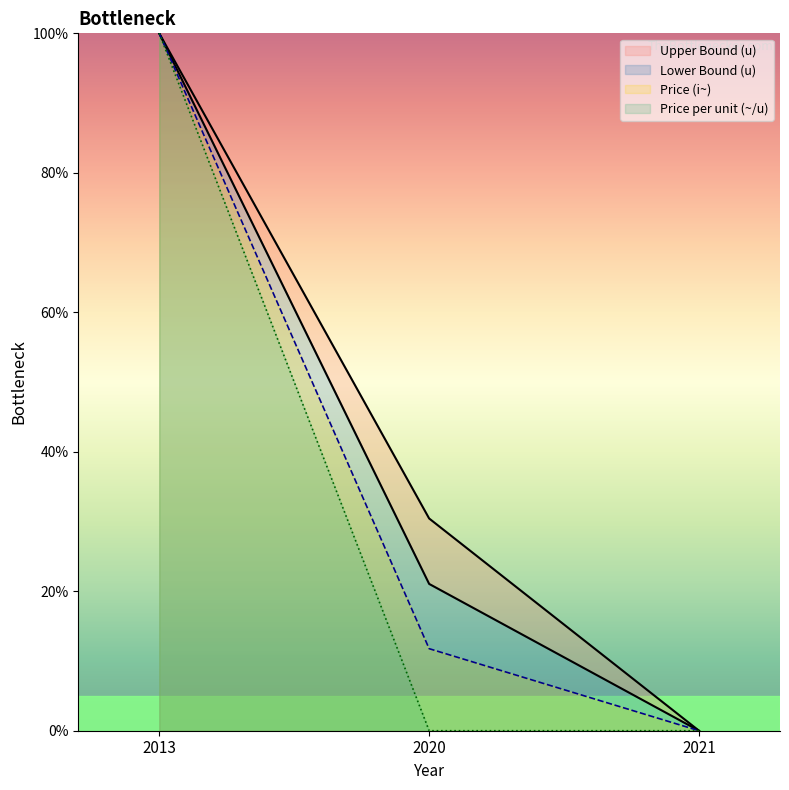

True or false: Lower Bound (u) has a value of 0.0 at 2021.

True